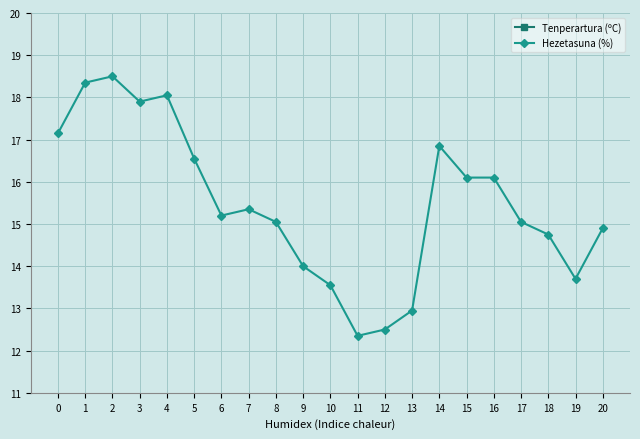

True or false: Tenperartura (ºC) and Hezetasuna (%) cross at least once.

False